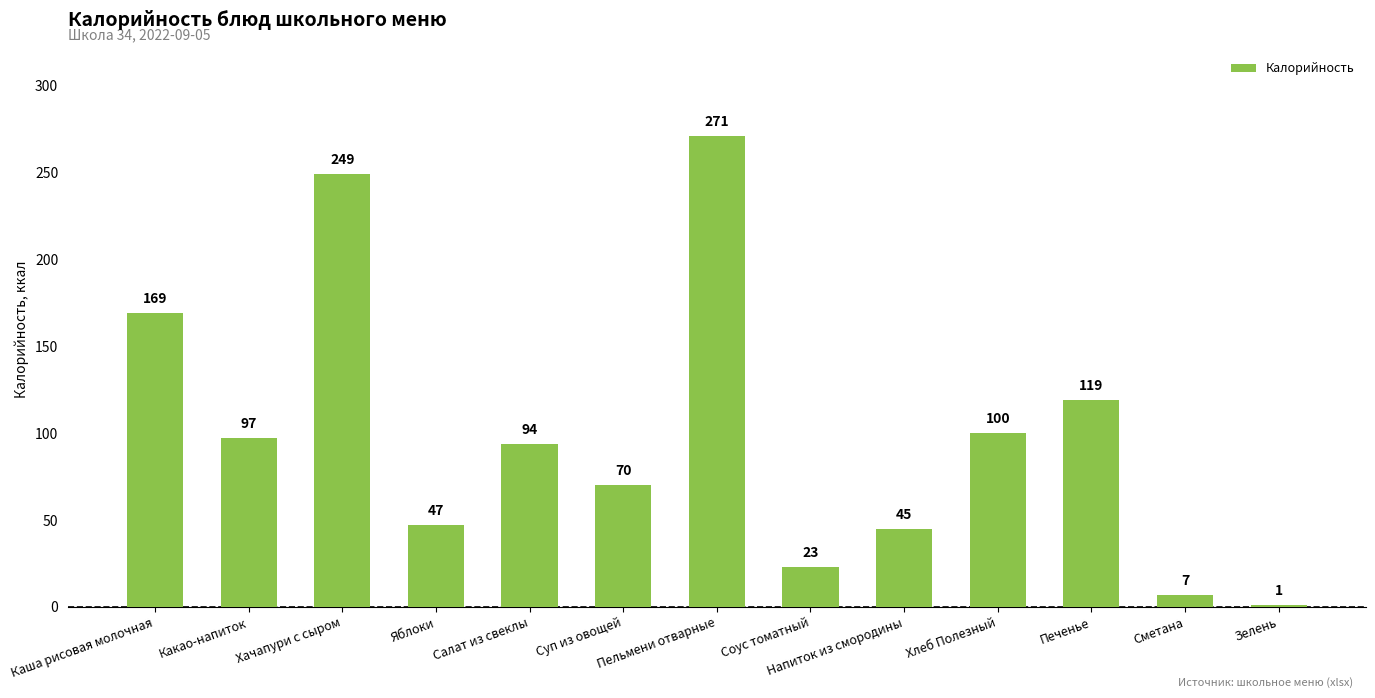

What is the label of the 8th bar from the left?

Соус томатный